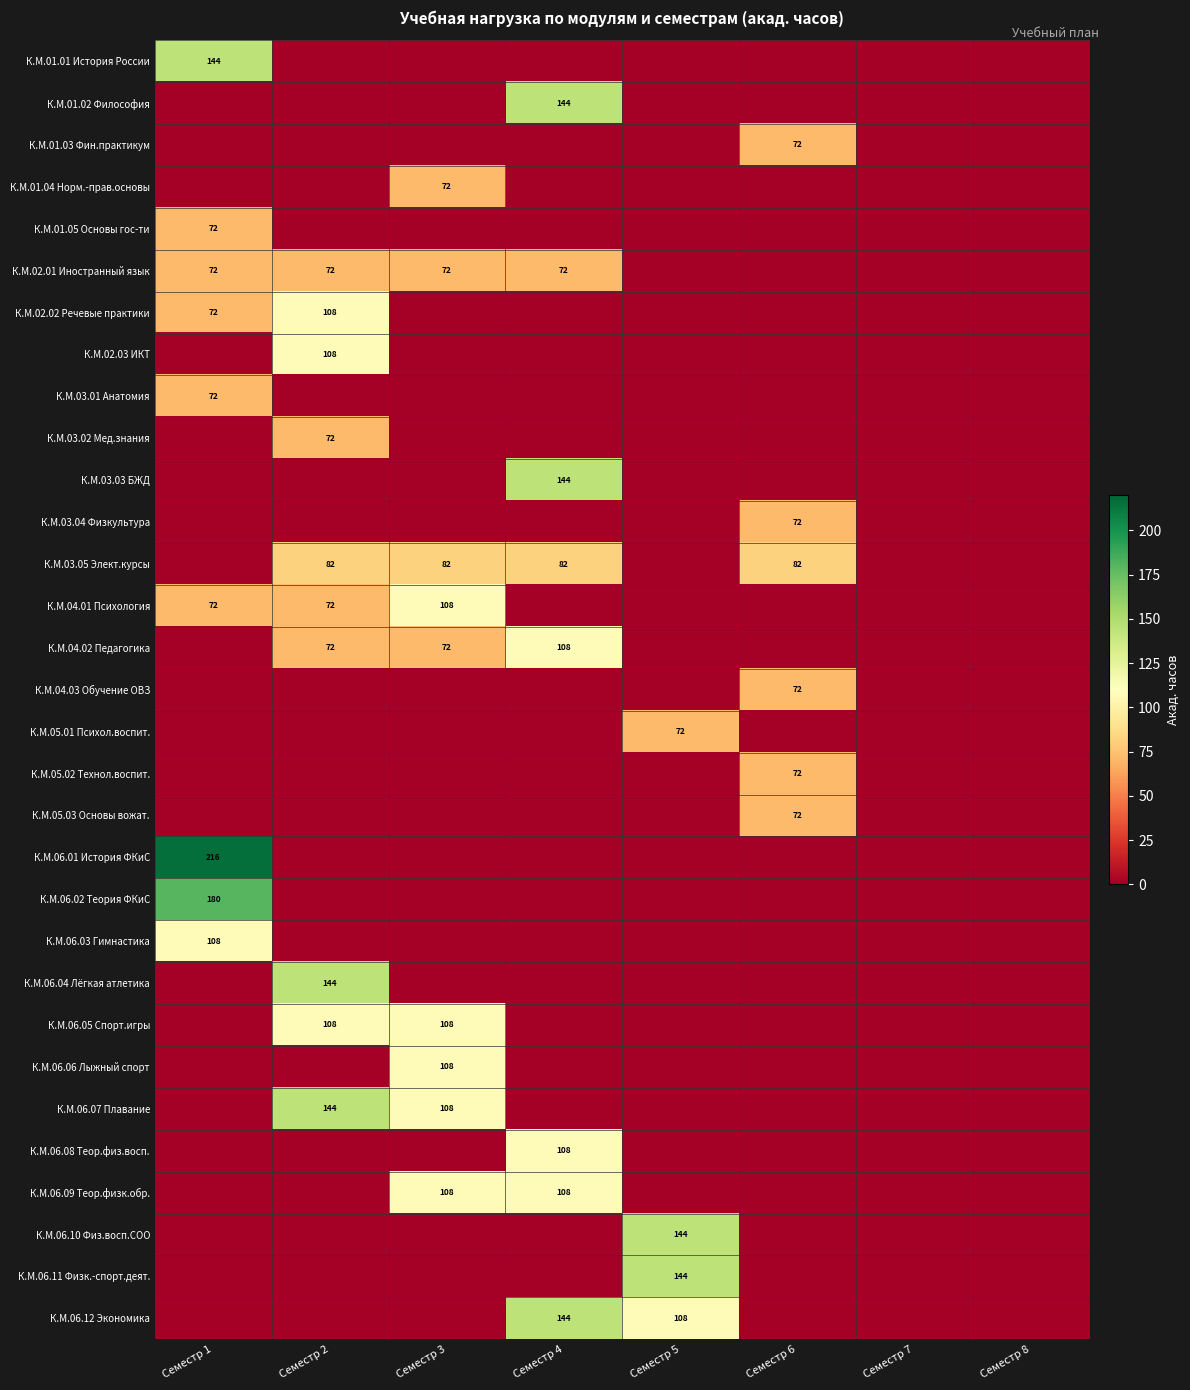

Count the number of categories in the chart.

8